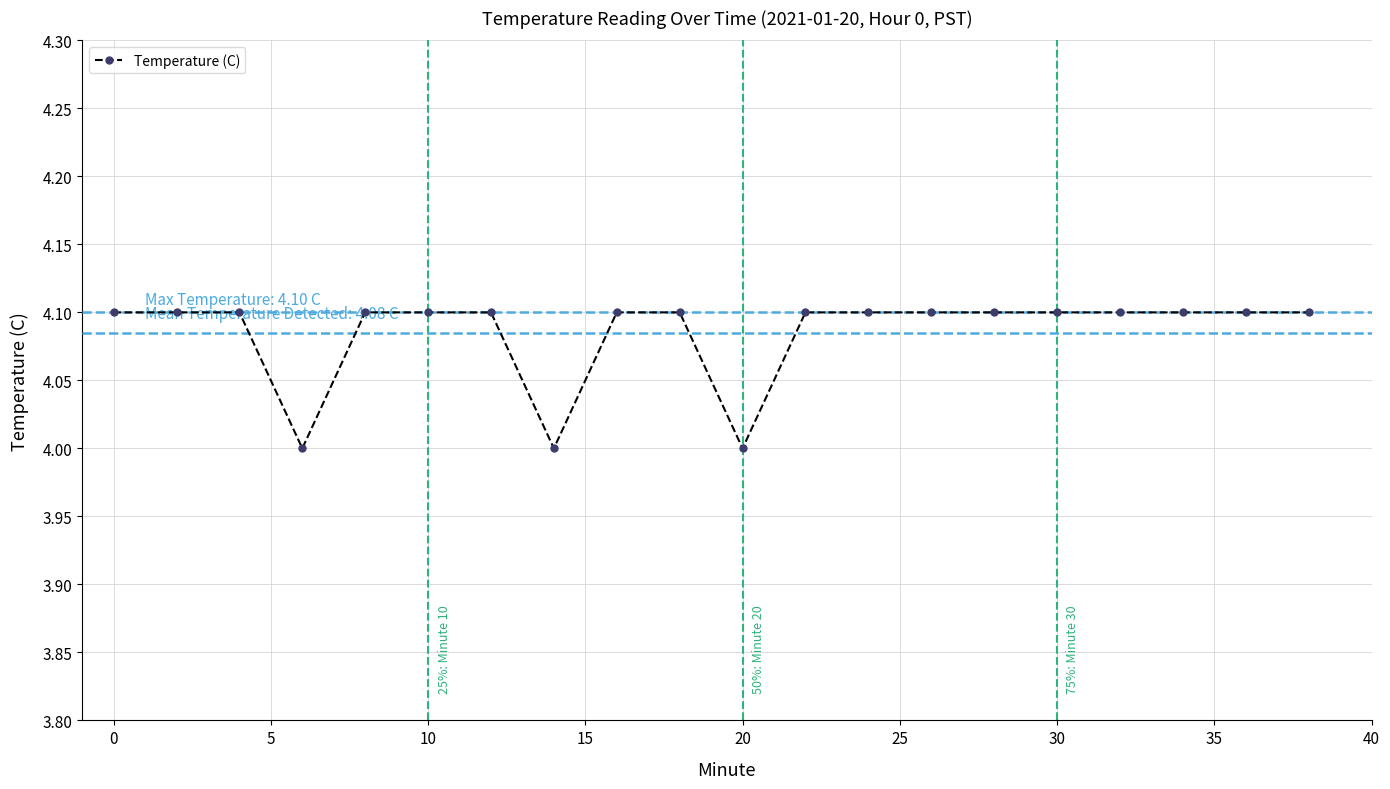

What is the value of the 18th point from the left?

4.1